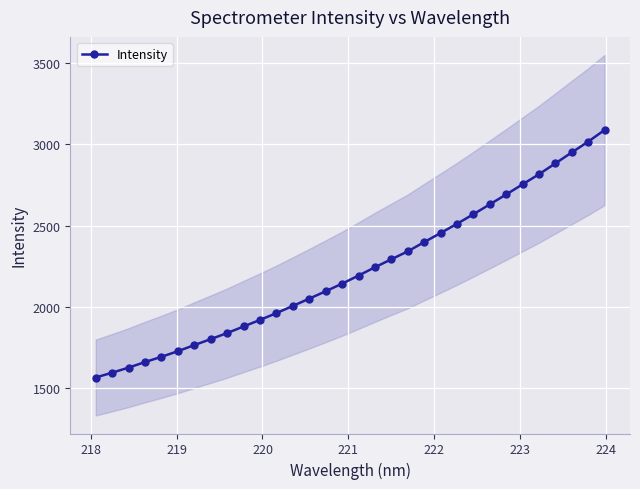

What is the difference between the second highest and minimum values?

1455.9